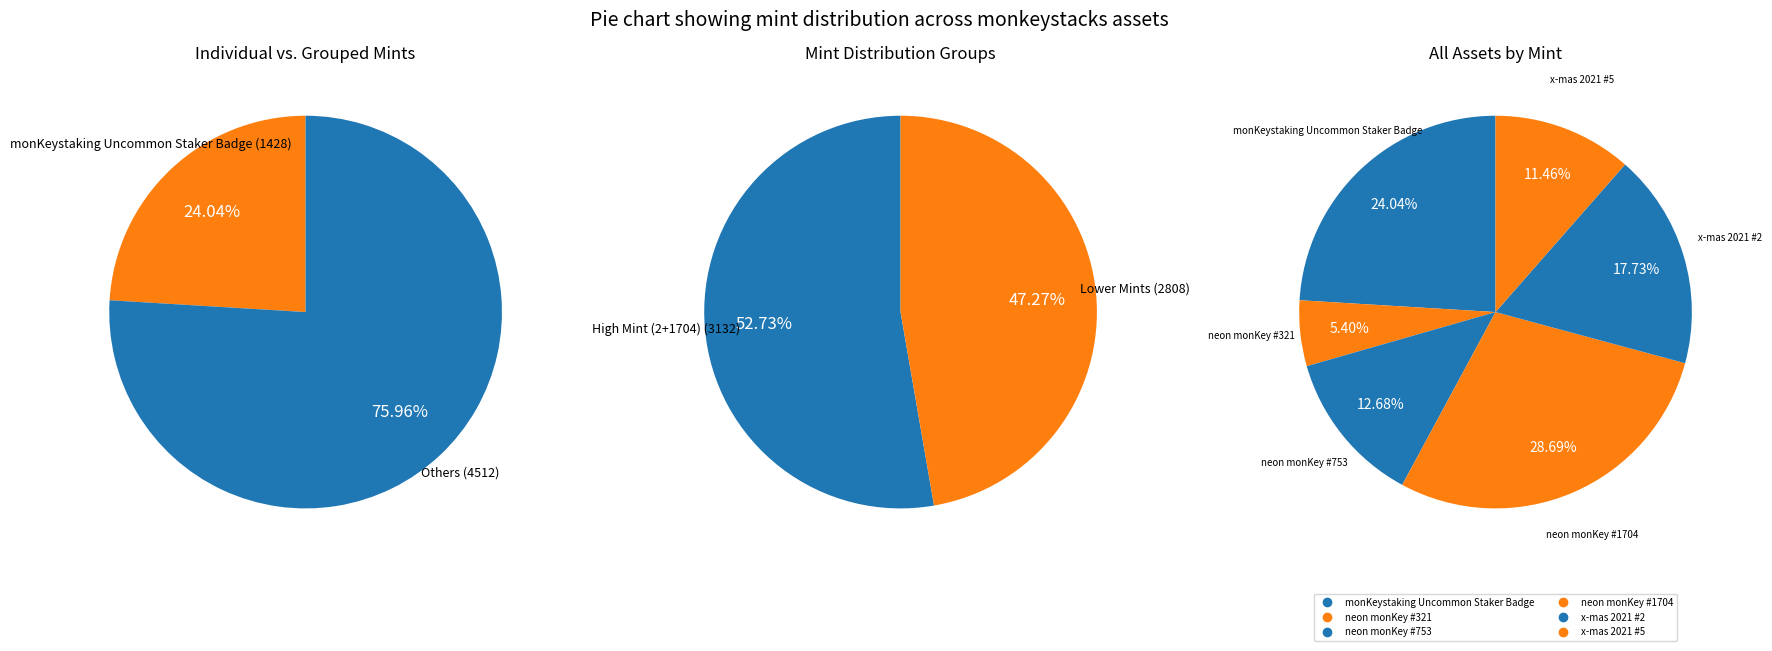

What is the smallest slice in the pie chart?

neon monKey (321)